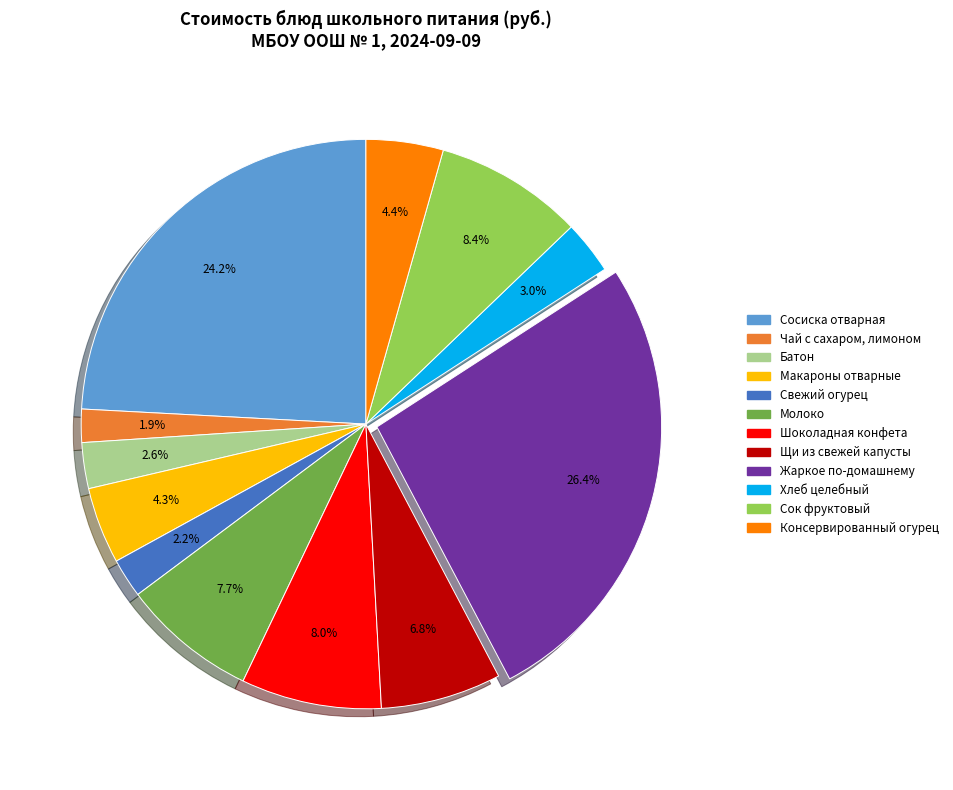

To the nearest percent, what is the average slice percentage?

8%